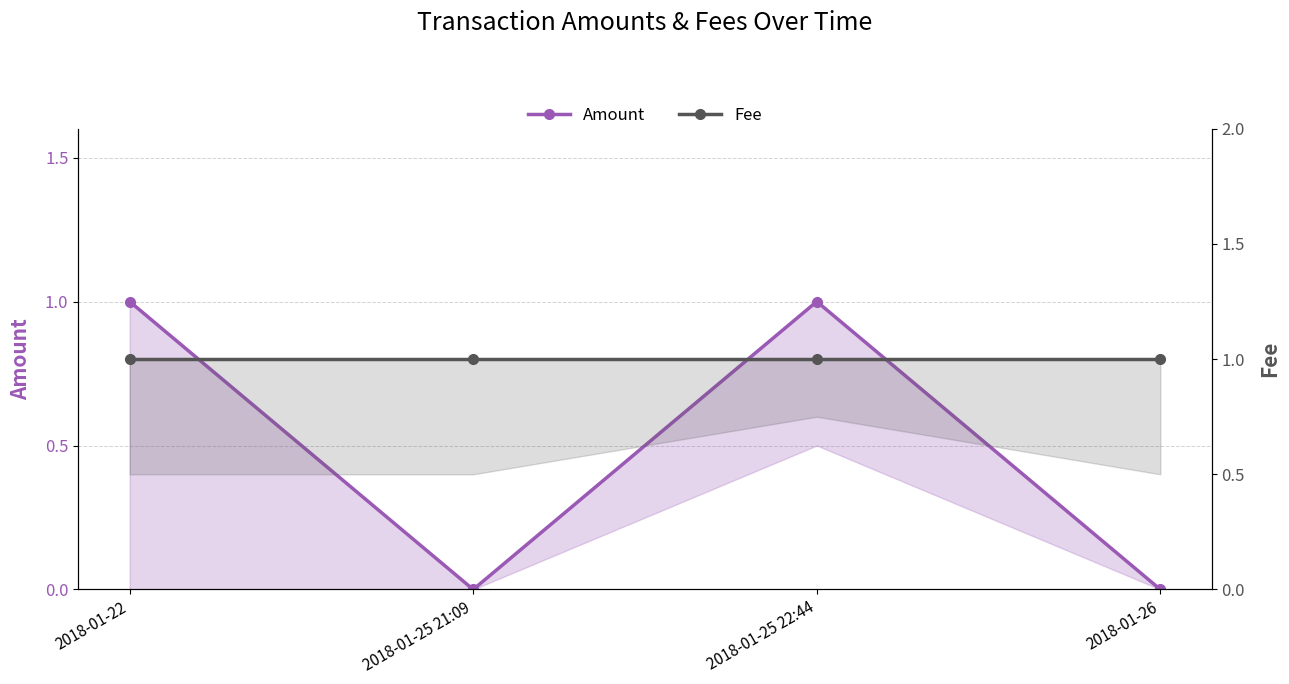

At which label is Fee closest to 1?

2018-01-22